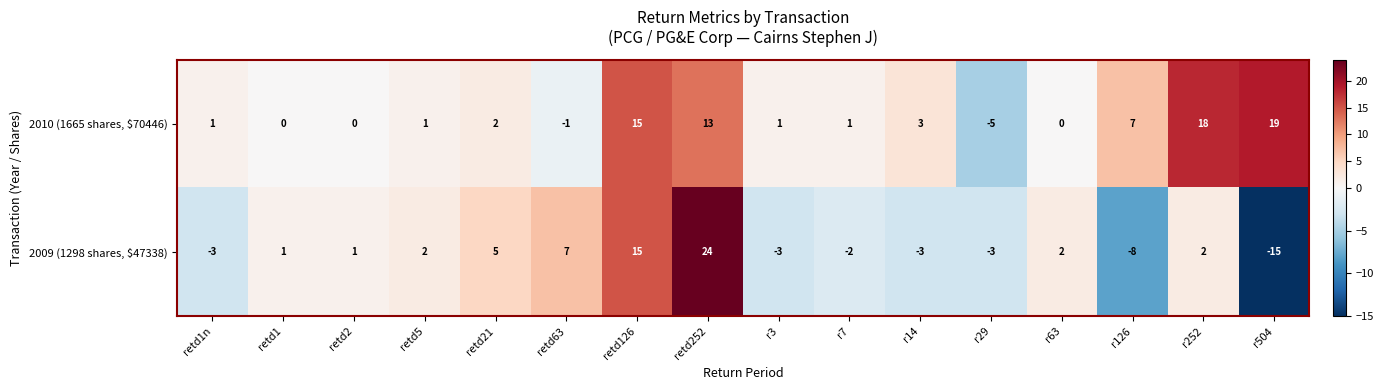

At how many categories does at least one series exceed 20?

1